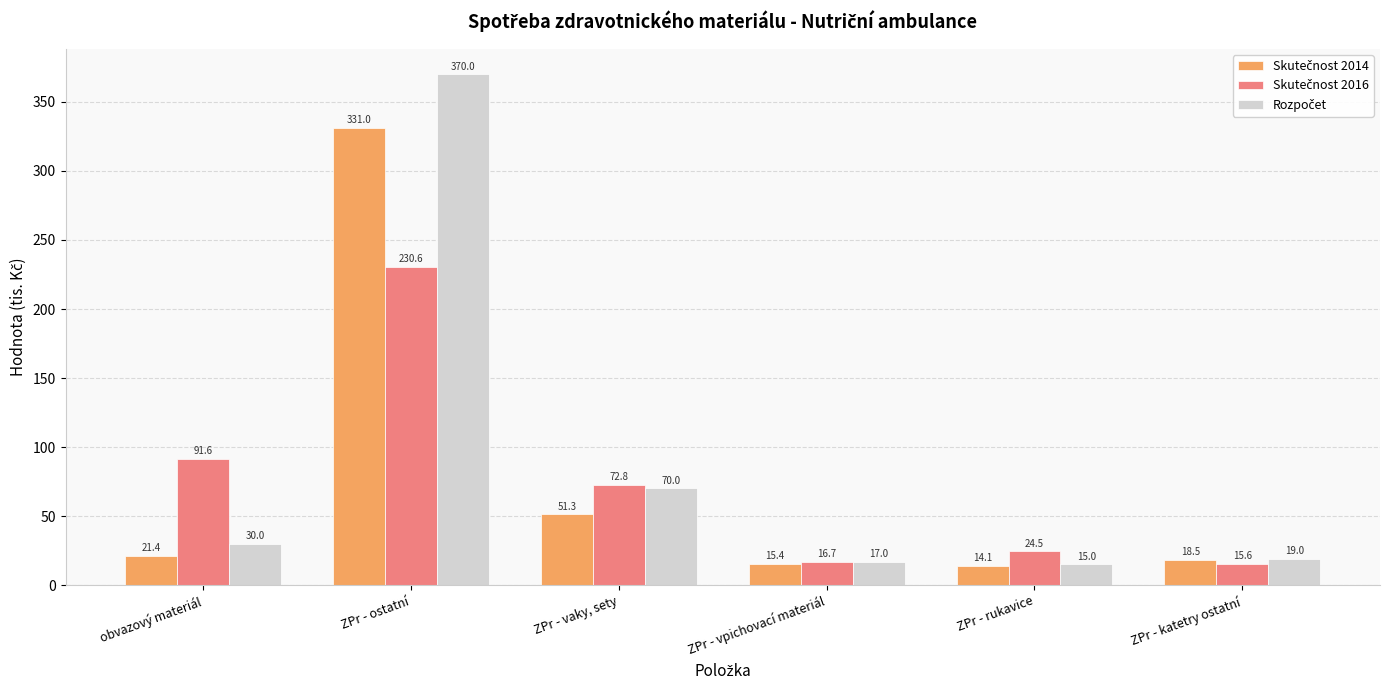

What position from the left is ZPr - rukavice?

5